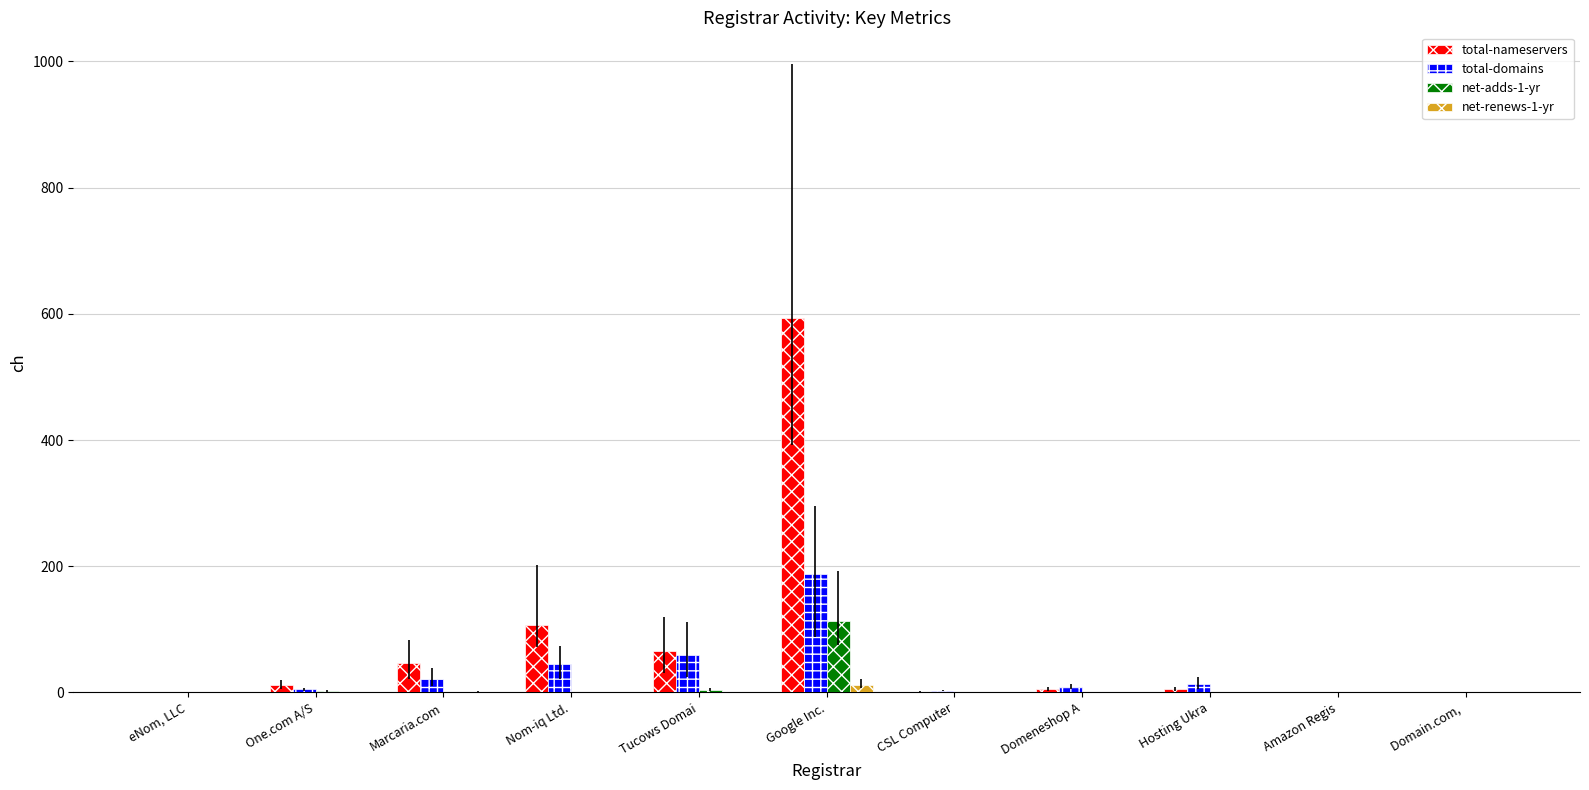

What is the average value of the net-adds-1-yr series?

11